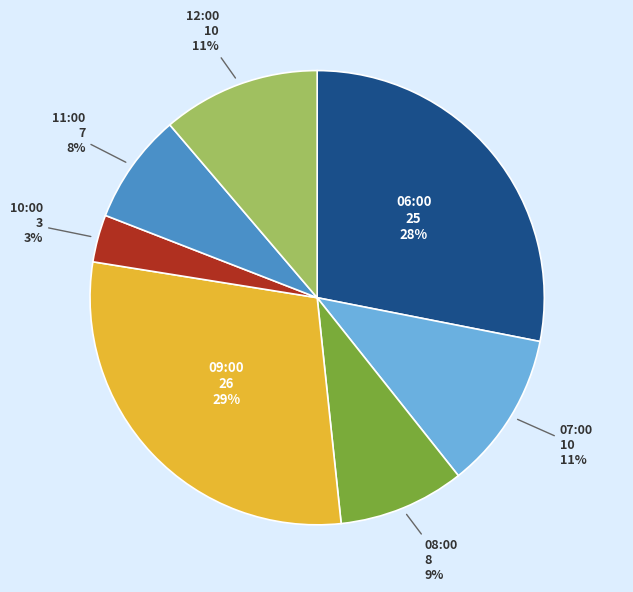

Is there a majority slice in this chart?

No